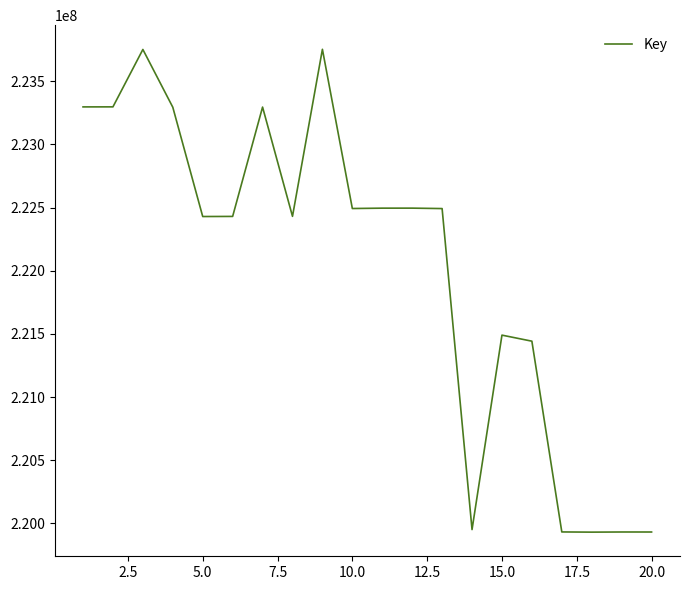

What is the difference between the maximum and minimum values?

3824084